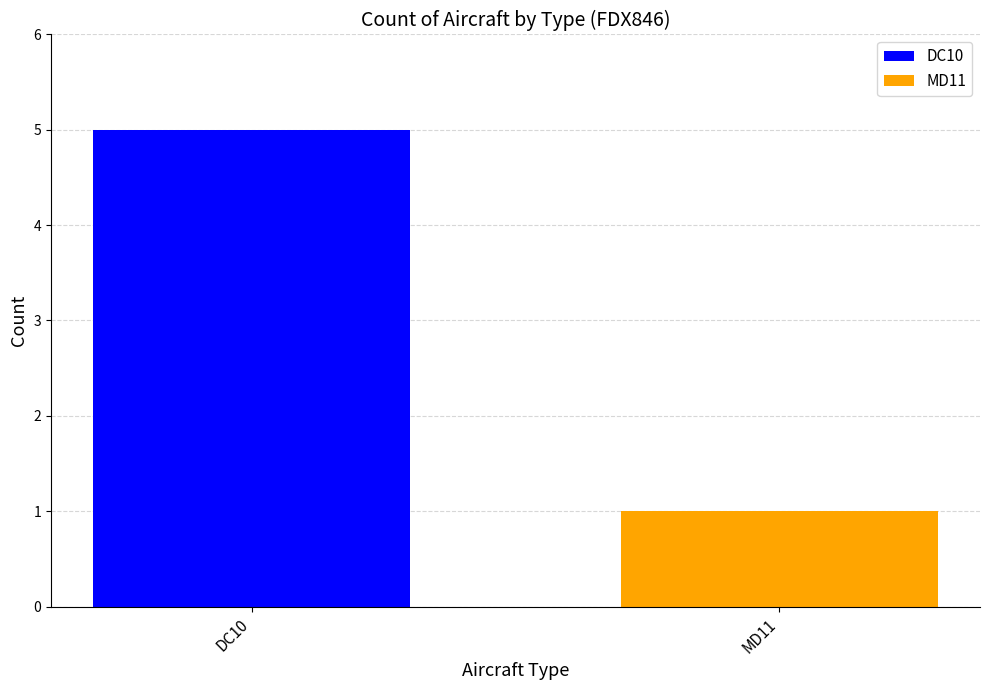

How many bars are there in each group?

2